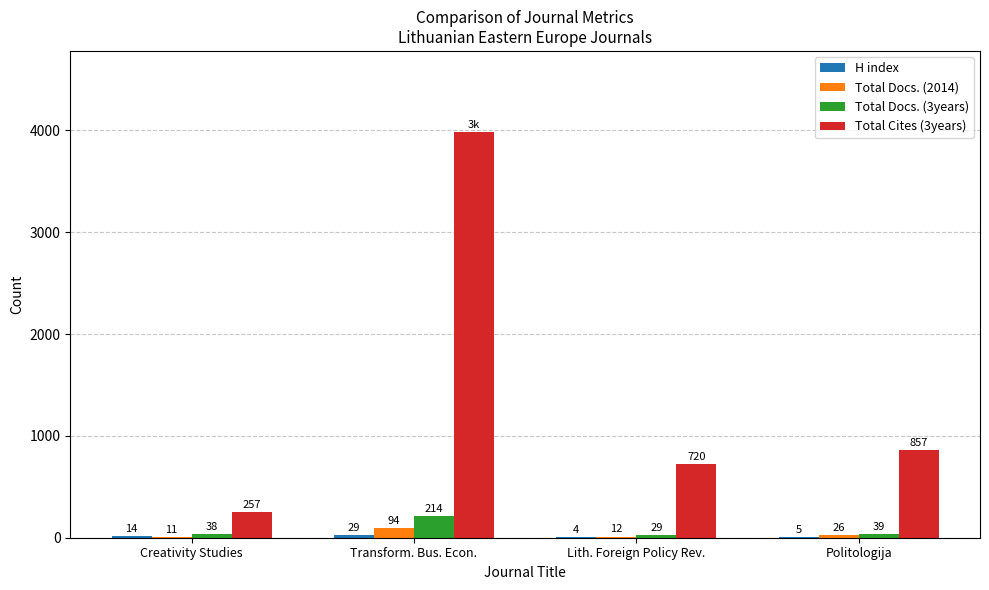

What is the sum of the Total Docs. (2014) values at Lith. Foreign Policy Rev. and Politologija?

38